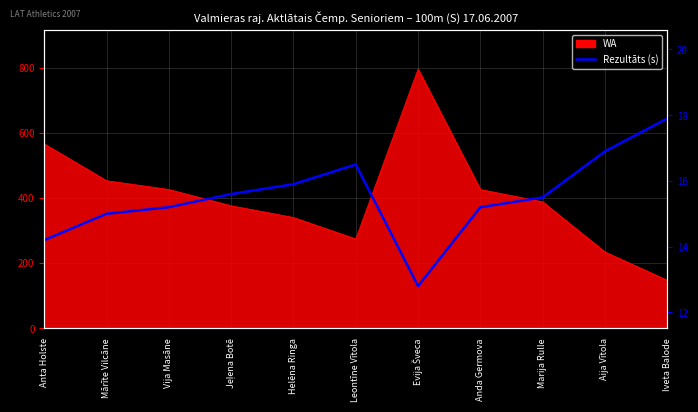

Reading left to right, transcribe all the data shown in this chart.

Anta Holste=14.2	Mārīte Vilcāne=15.0	Vija Masāne=15.2	Jeļena Botē=15.6	Helēna Ringa=15.9	Leontīne Vītola=16.5	Evija Šveca=12.8	Anda Germova=15.2	Marija Rulle=15.5	Aija Vītola=16.9	Iveta Balode=17.9